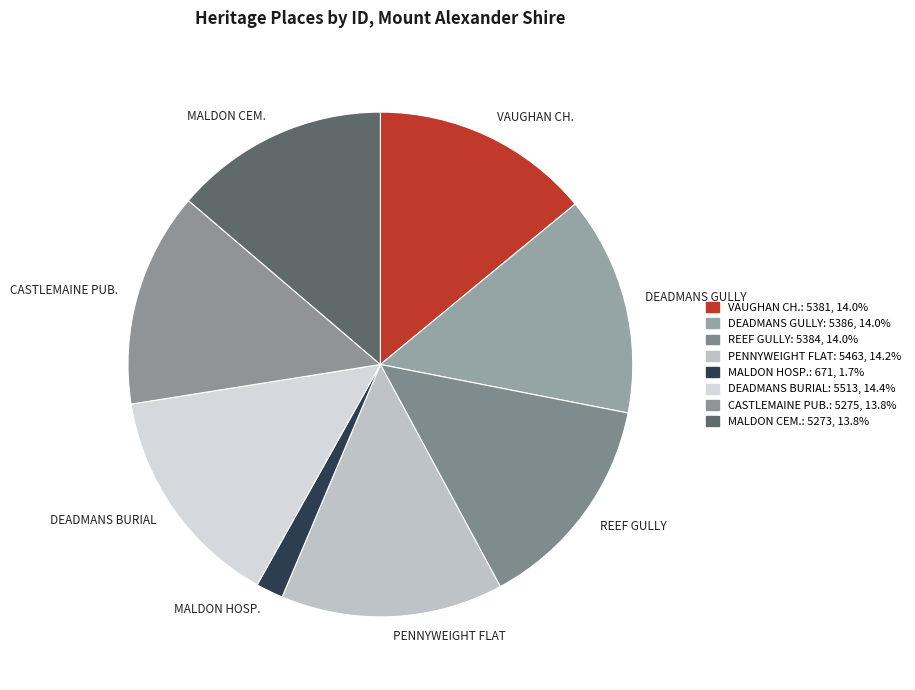

Is the sum of PENNYWEIGHT FLAT and MALDON HOSP. greater than half?

No